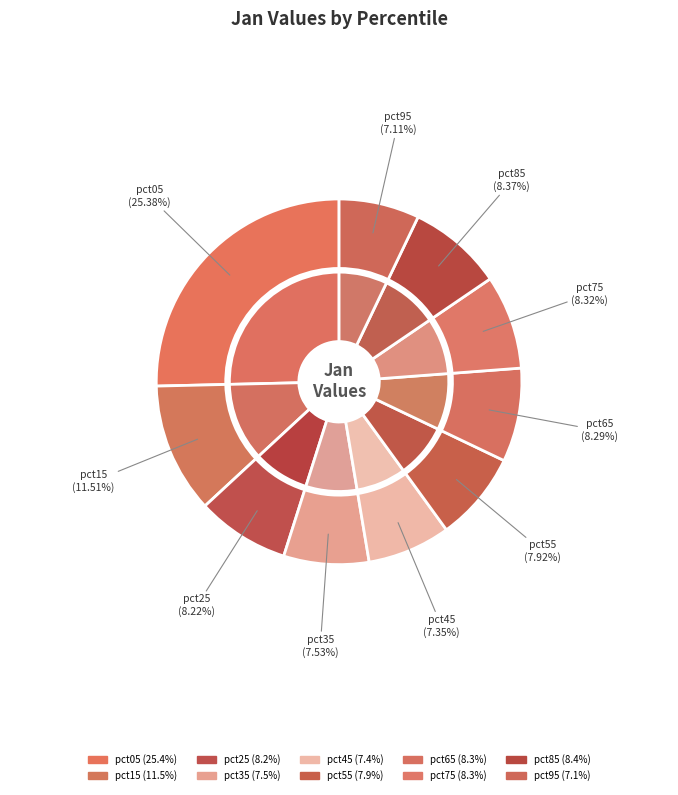

To the nearest percent, what portion does pct35 represent?

8%